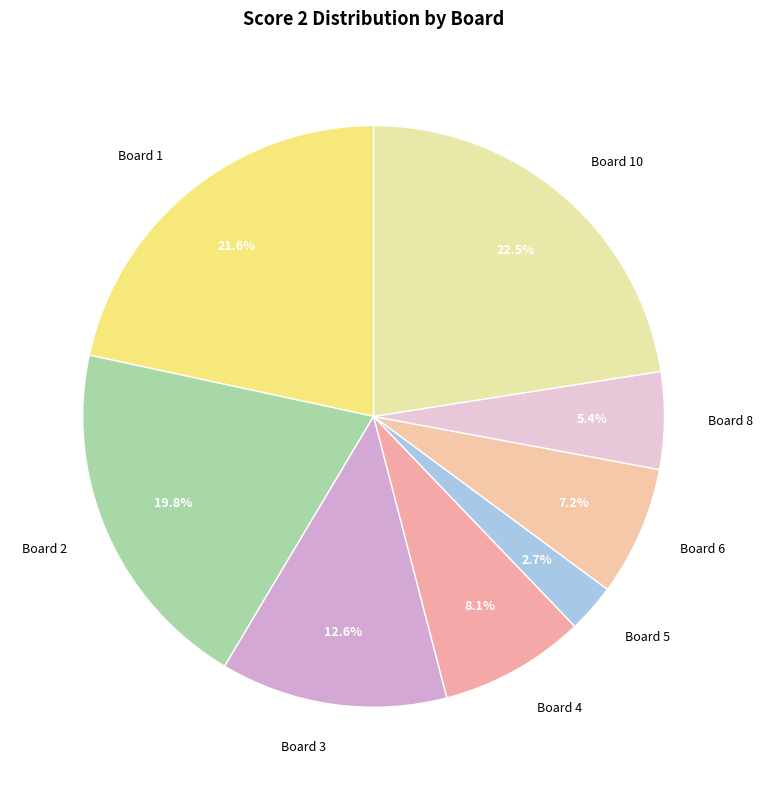

Count the number of slices in the pie.

8